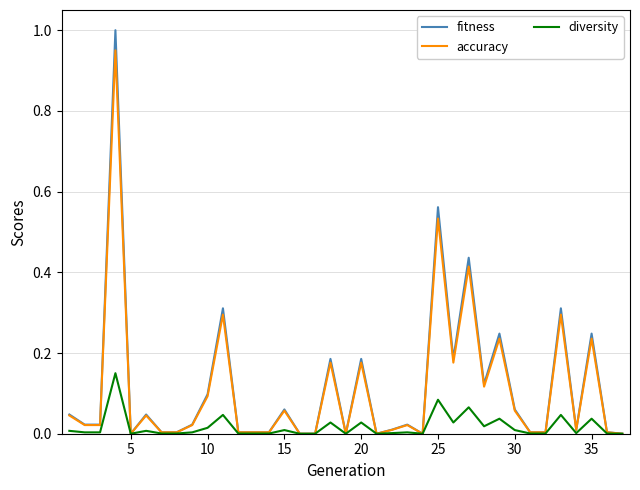

What is the maximum value shown in the chart?

1.0